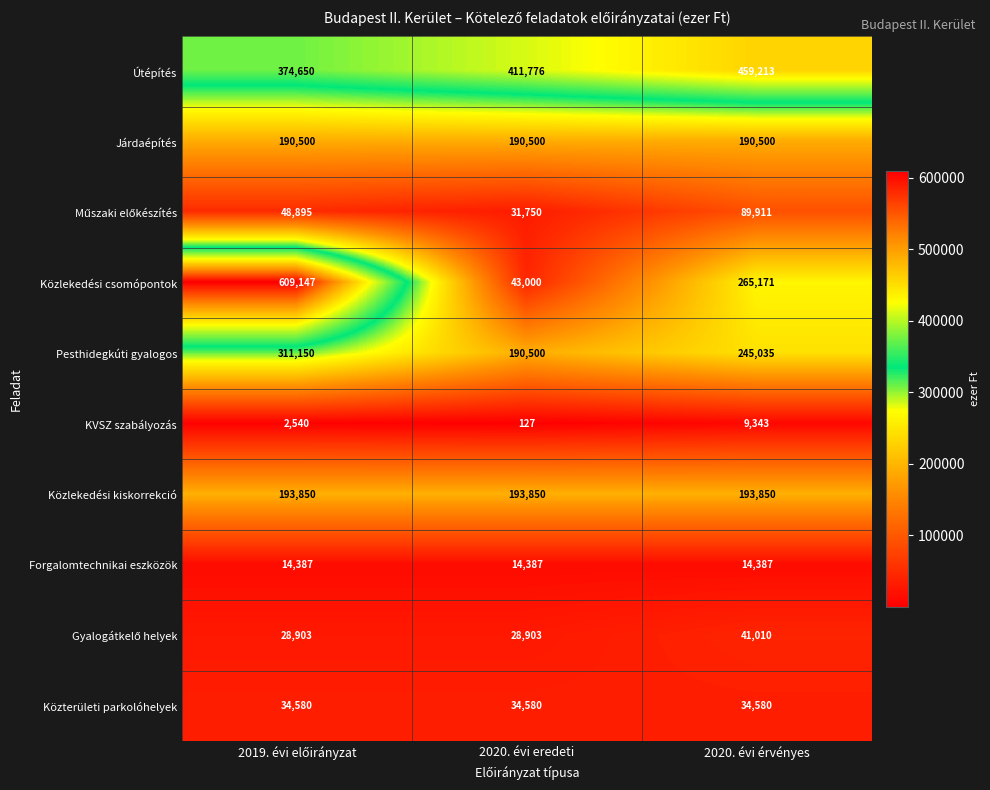

Read the Járdaépítés value at 2020. évi eredeti.

190500